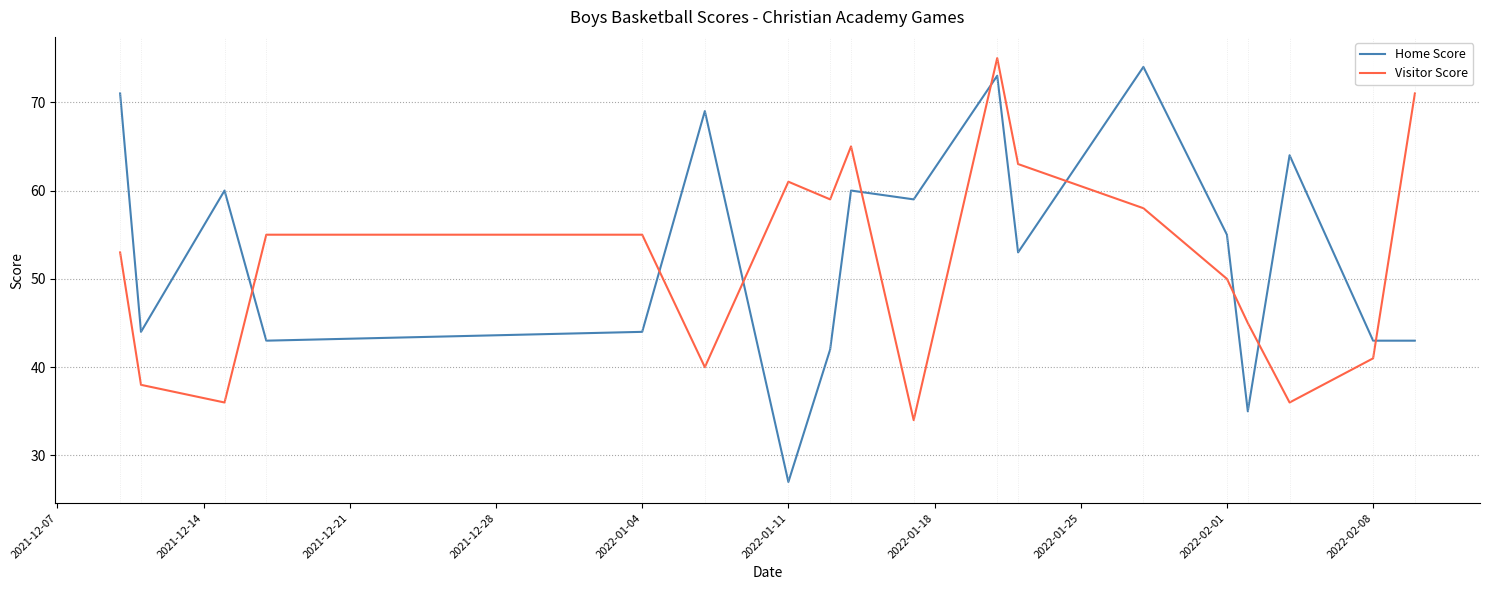

What is the difference between the maximum and second lowest values in the Visitor Score series?

39